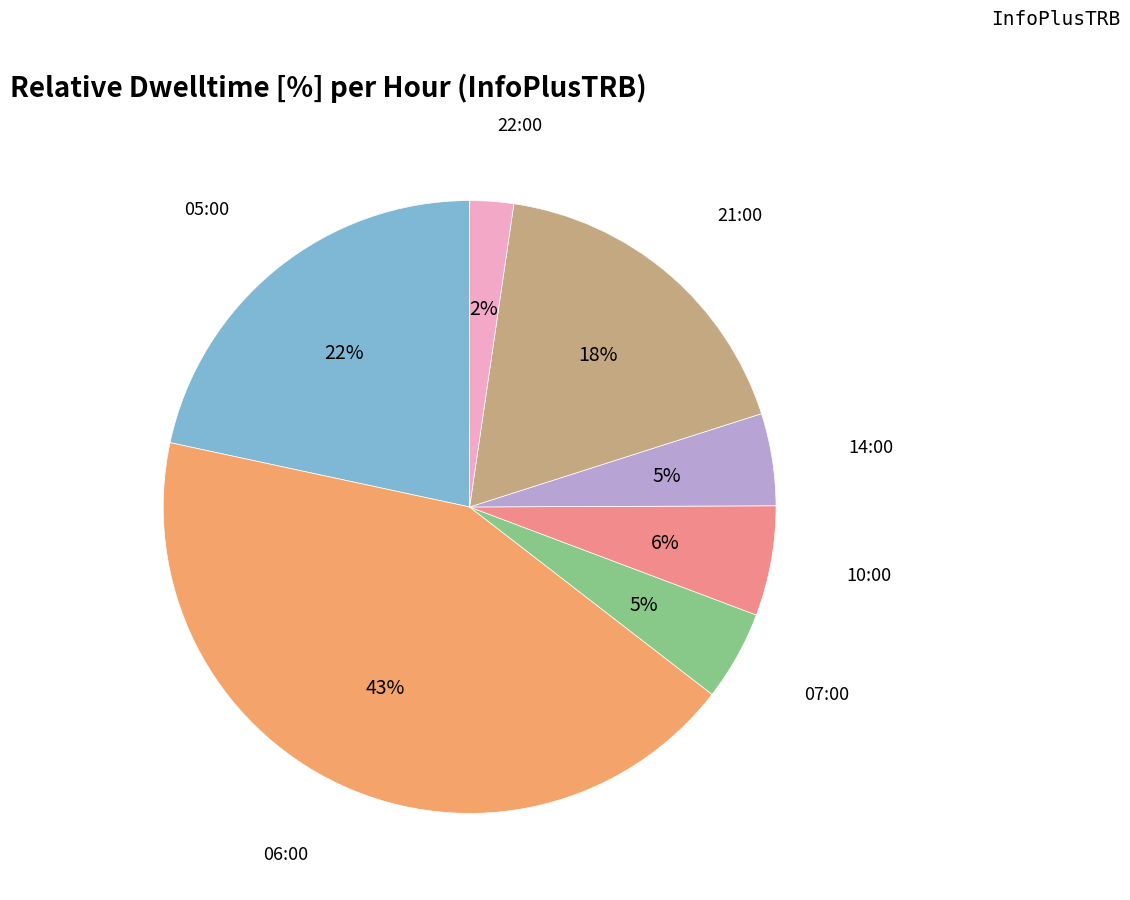

Is there any slice that represents more than half of the pie?

No